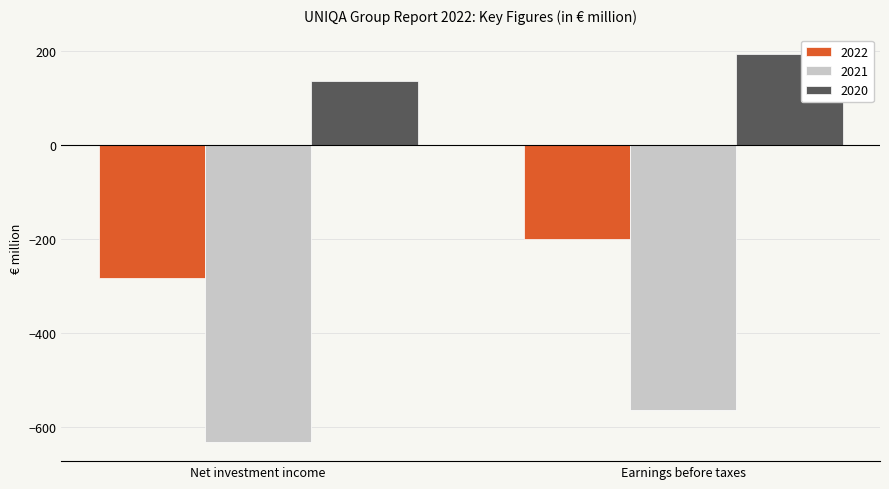

What is the spread (max minus min) of values at Net investment income?

767.3